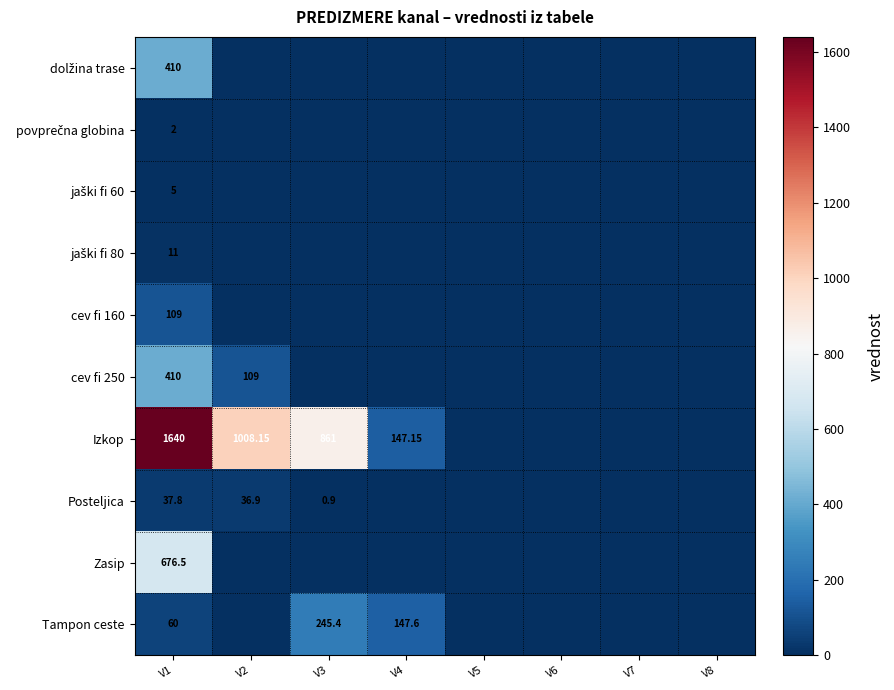

Which has a higher value, V2 or V3?

V2